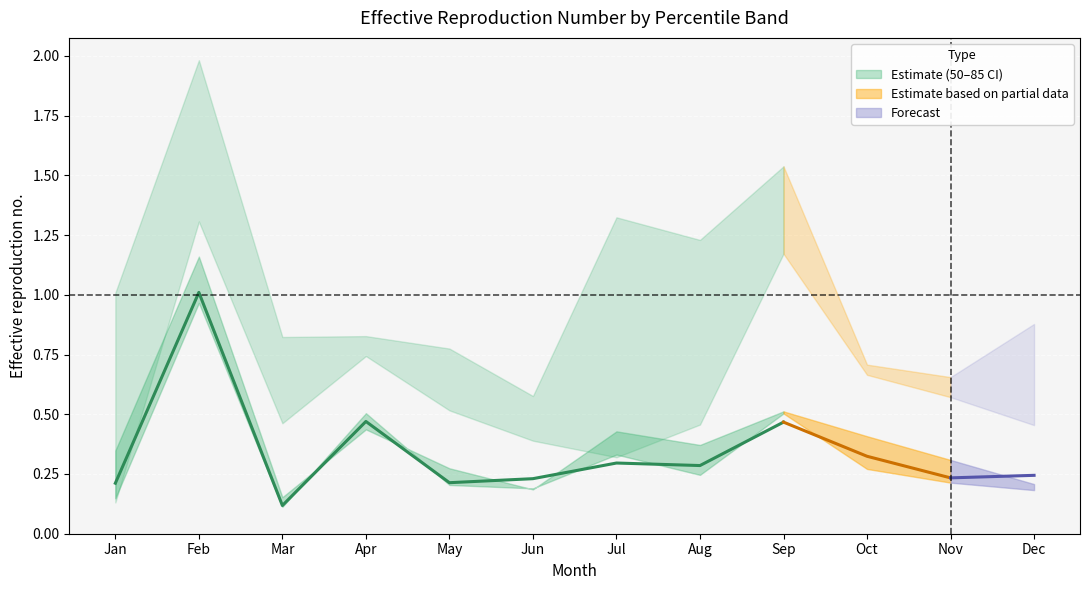

Reading right to left, list all the values displayed in this chart.

pct05: Dec=0.9	Nov=0.7	Oct=0.7	Sep=1.5	Aug=1.2	Jul=1.3	Jun=0.6	May=0.8	Apr=0.8	Mar=0.8	Feb=2.0	Jan=1.0
pct15: Dec=0.2	Nov=0.3	Oct=0.4	Sep=0.5	Aug=0.4	Jul=0.4	Jun=0.2	May=0.3	Apr=0.4	Mar=0.2	Feb=1.2	Jan=0.3
pct25: Dec=0.2	Nov=0.3	Oct=0.4	Sep=0.5	Aug=0.3	Jul=0.3	Jun=0.2	May=0.2	Apr=0.5	Mar=0.2	Feb=1.0	Jan=0.3
pct50: Dec=0.2	Nov=0.2	Oct=0.3	Sep=0.5	Aug=0.3	Jul=0.3	Jun=0.2	May=0.2	Apr=0.5	Mar=0.1	Feb=1.0	Jan=0.2
pct75: Dec=0.2	Nov=0.2	Oct=0.3	Sep=0.5	Aug=0.2	Jul=0.3	Jun=0.2	May=0.2	Apr=0.5	Mar=0.1	Feb=1.0	Jan=0.1
pct95: Dec=0.5	Nov=0.6	Oct=0.7	Sep=1.2	Aug=0.5	Jul=0.3	Jun=0.4	May=0.5	Apr=0.7	Mar=0.5	Feb=1.3	Jan=0.1